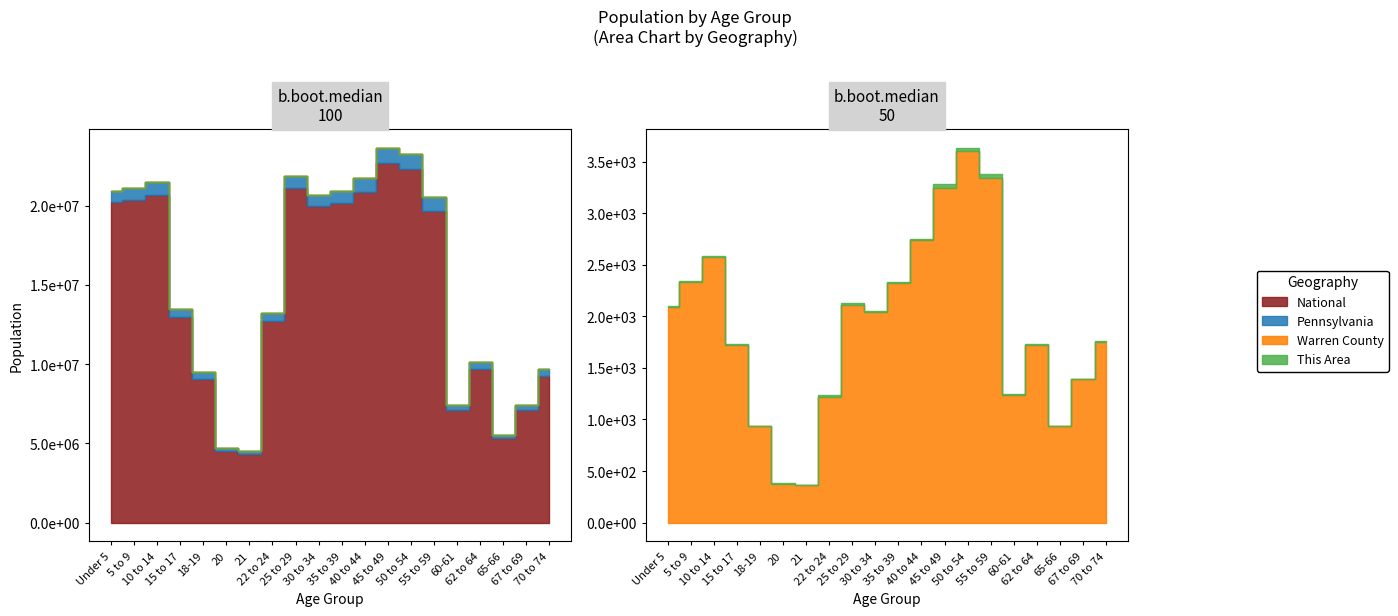

The value of National at 70 to 74 is 9278166. True or false?

True